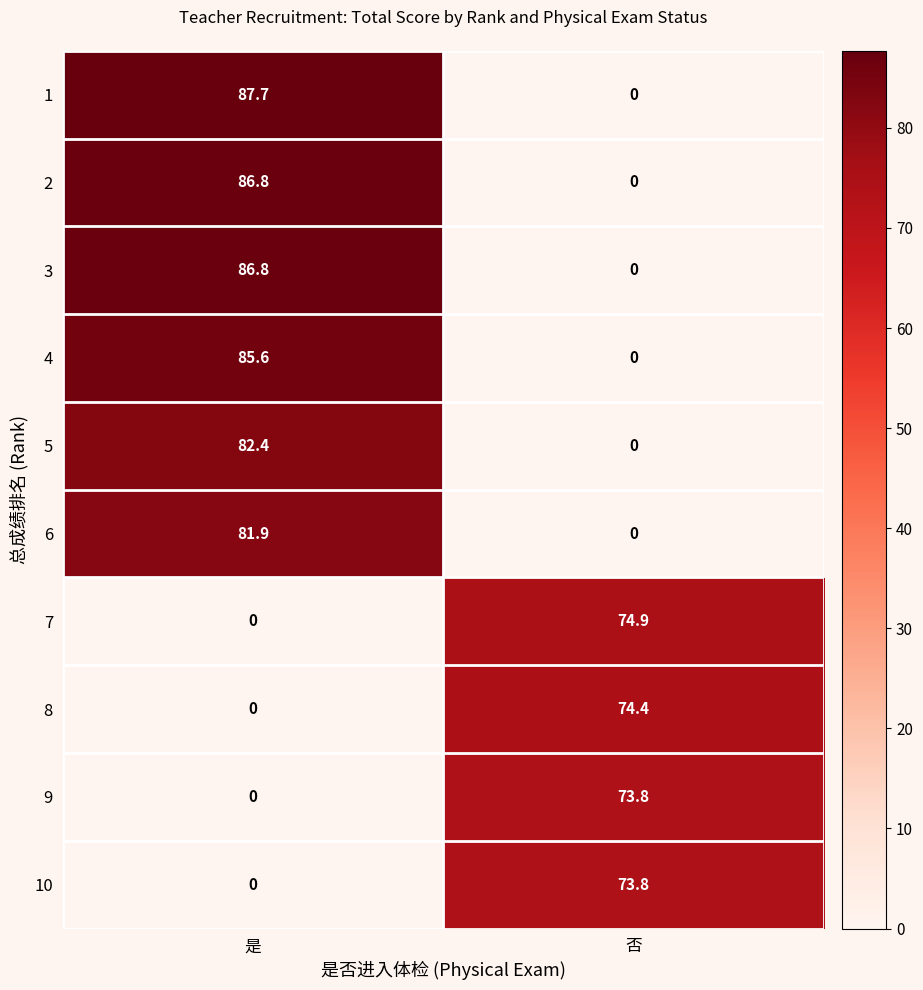

True or false: 5 has a value of 0.0 at 否.

True